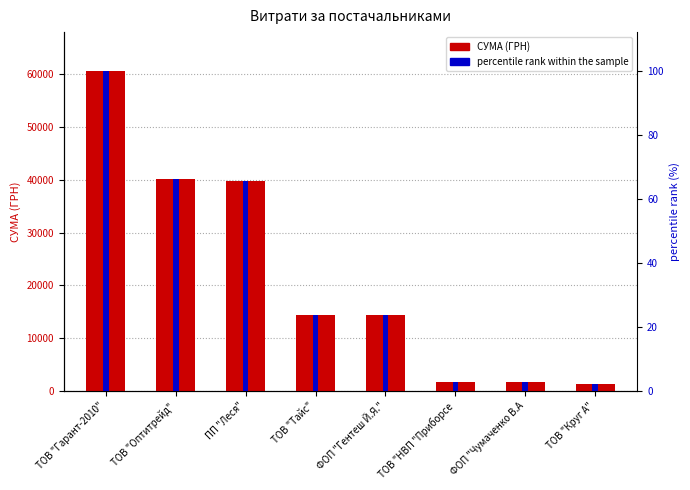

Is the value of percentile rank within the sample at ТОВ "Оптитрейд" greater than the value of СУМА (ГРН) at ТОВ "Оптитрейд"?

No